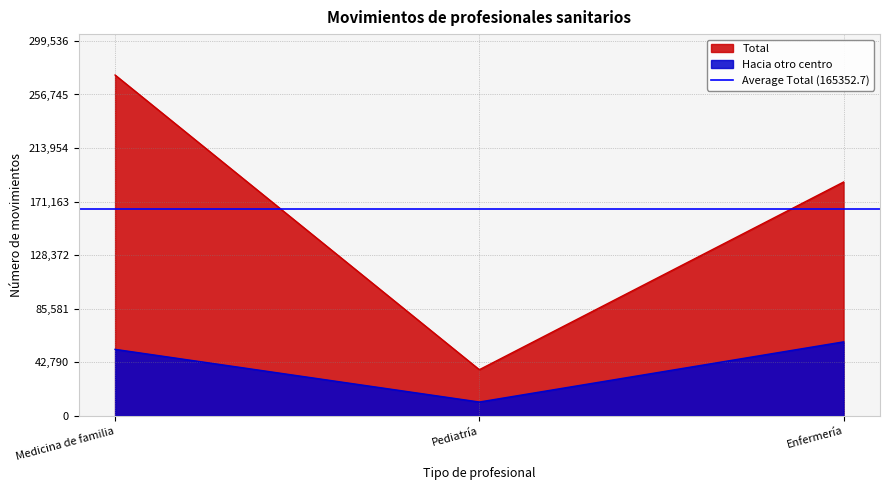

What is the difference between the highest and lowest values at Pediatría?

25808